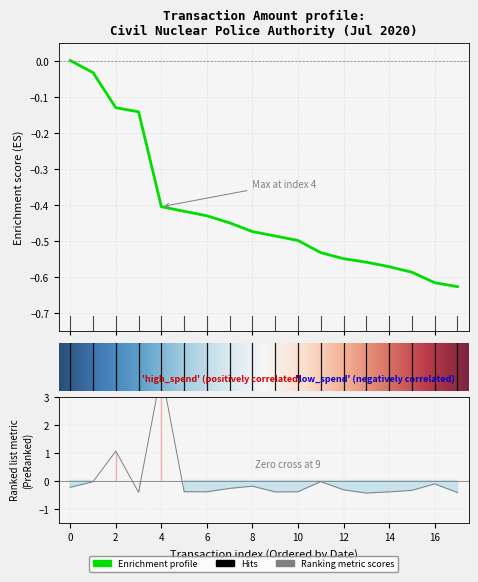

Between 2020-07-07 and 2020-07-28, which is larger?

2020-07-07